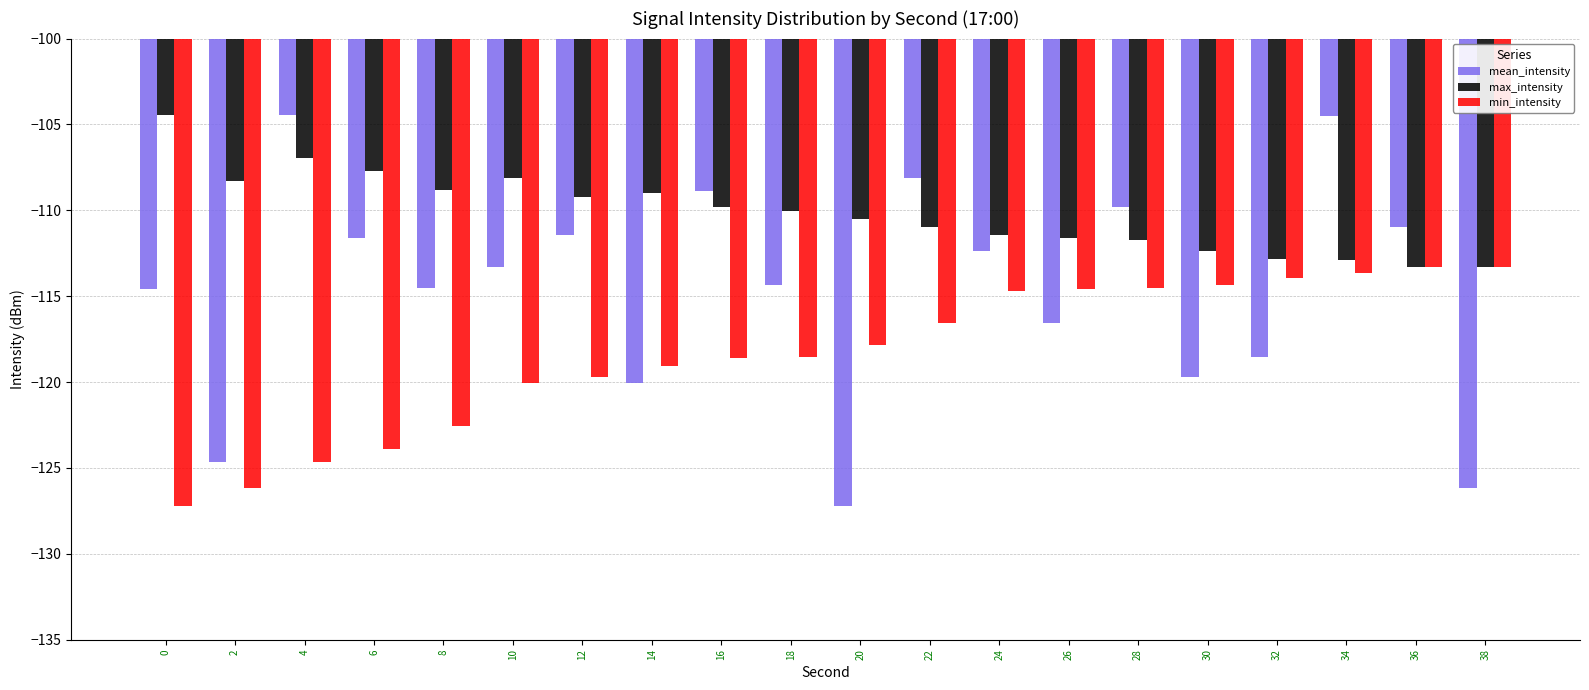

Between 10 and 30, which series saw the biggest shift?

mean_intensity